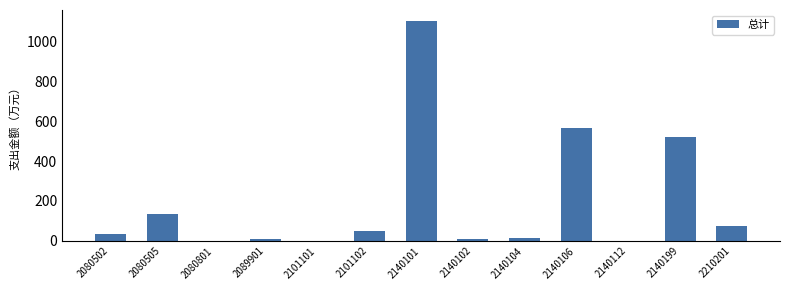

What is the sum of the values at 2140101 and 2101102?

1150.3